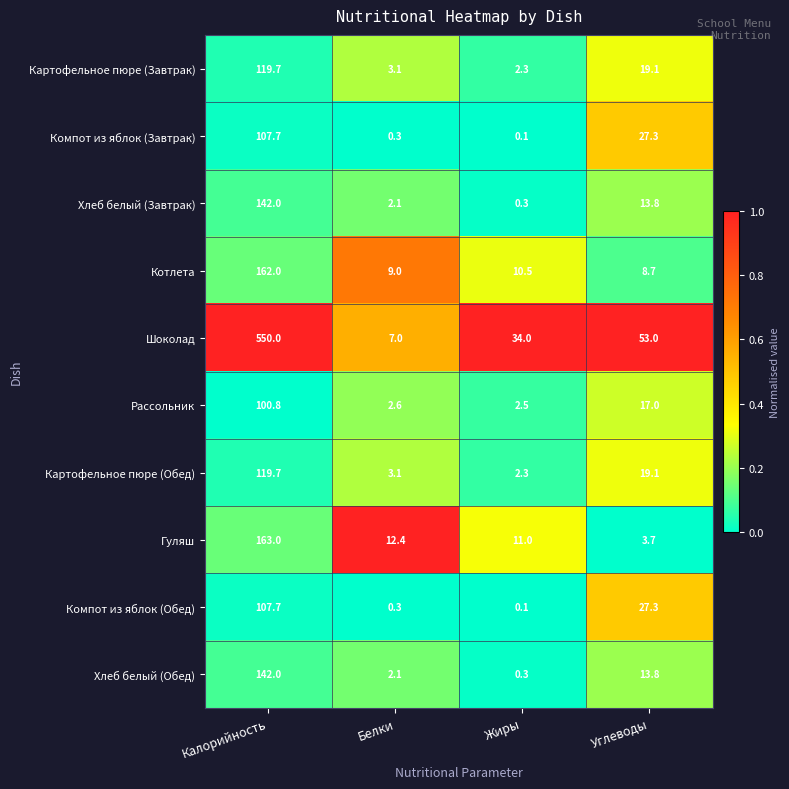

Which label corresponds to the largest value in the chart?

Калорийность